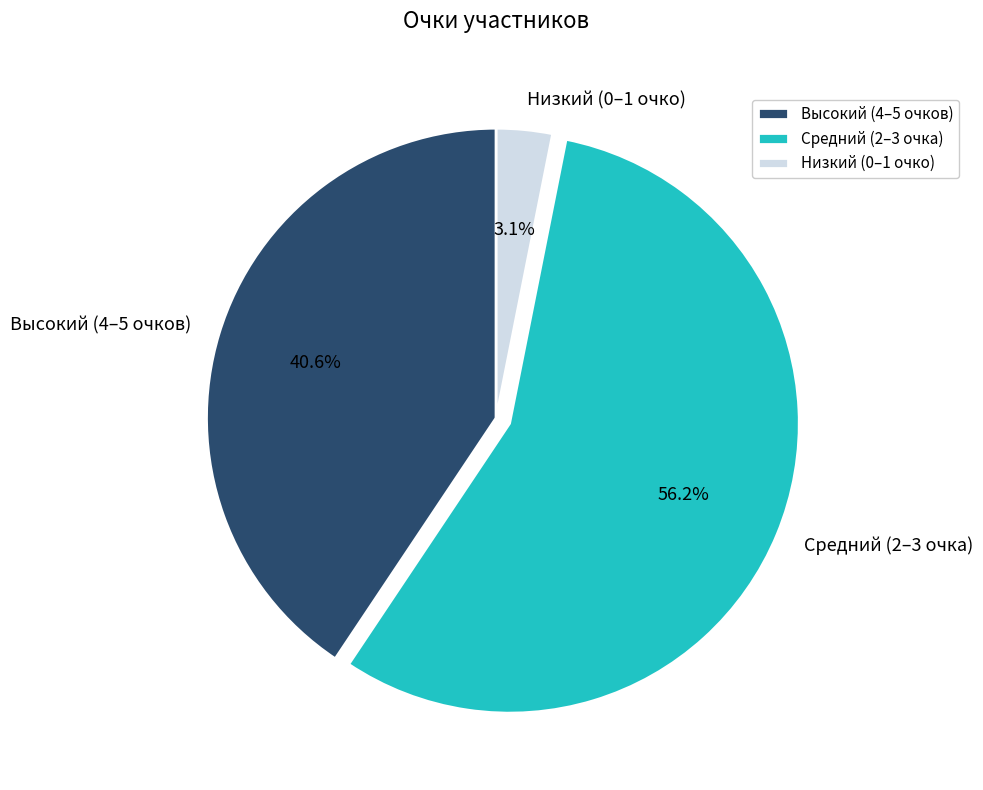

To the nearest percent, what is the average slice percentage?

33%